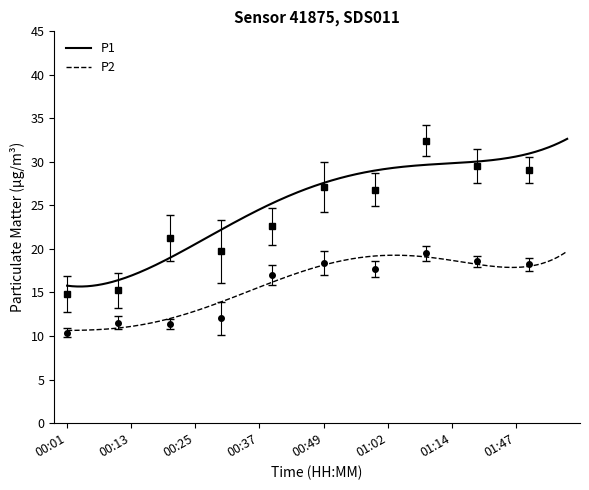

True or false: P1 and P2 intersect in this chart.

False